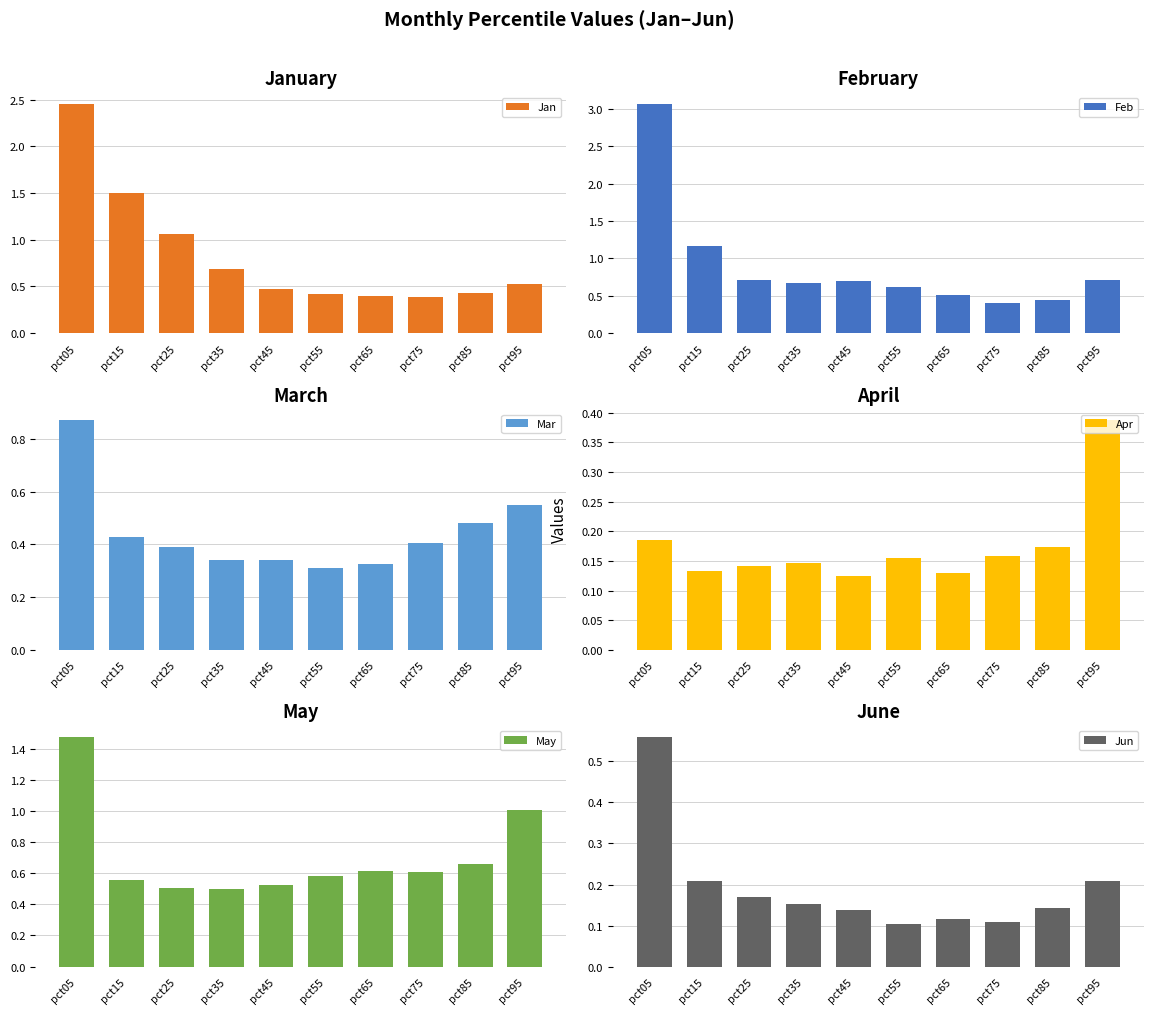

Which series has the largest total across all categories?

Feb